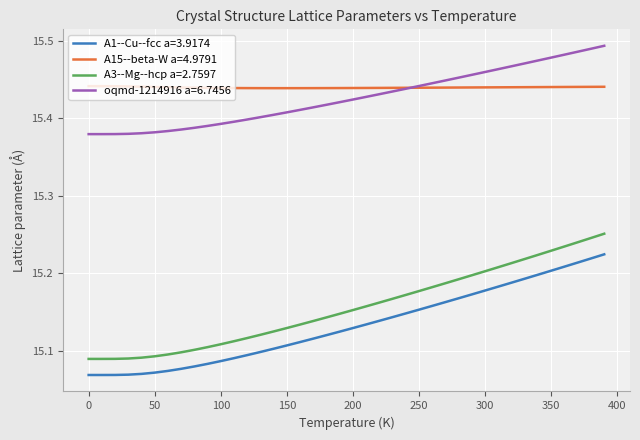

True or false: A1--Cu--fcc a=3.9174 and A3--Mg--hcp a=2.7597 intersect in this chart.

False